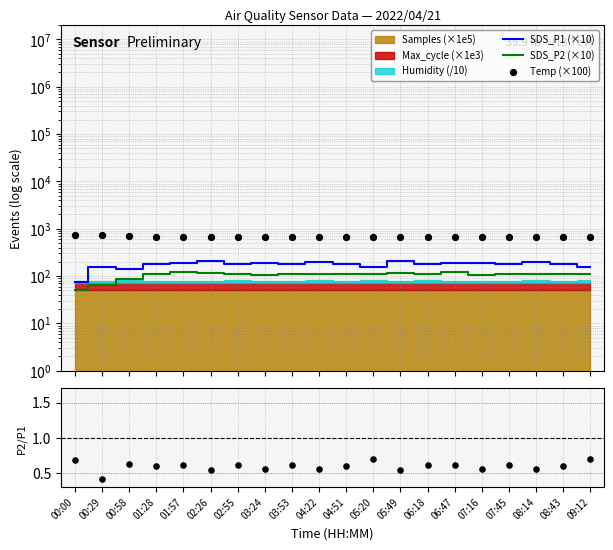

Which series reaches the minimum Y coordinate?

P2/P1 ratio